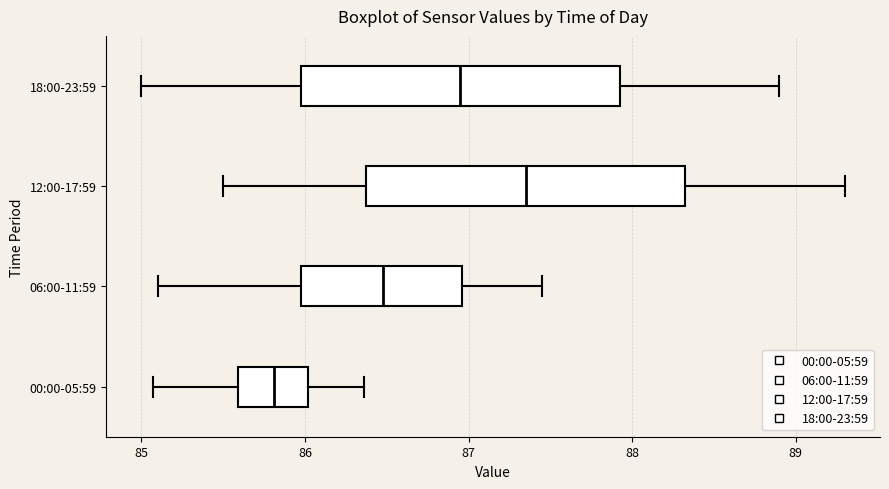

Reading bottom to top, transcribe this box plot: for each box, give where its median line is, the range the box spans, and where its two whiskers end, as read against the x-axis. The values are not printed on the chart, so give them approximately, as read against the axis.

00:00-05:59: median 85.8, box 85.6 to 86.0, whiskers 85.1 to 86.4
06:00-11:59: median 86.5, box 86.0 to 87.0, whiskers 85.1 to 87.5
12:00-17:59: median 87.4, box 86.4 to 88.3, whiskers 85.5 to 89.3
18:00-23:59: median 87.0, box 86.0 to 87.9, whiskers 85.0 to 88.9